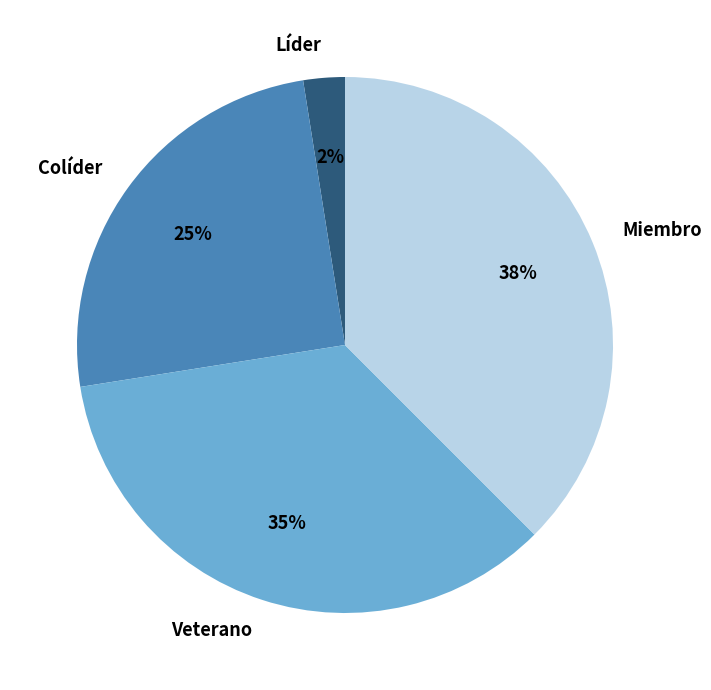

Which slice is the largest?

Miembro